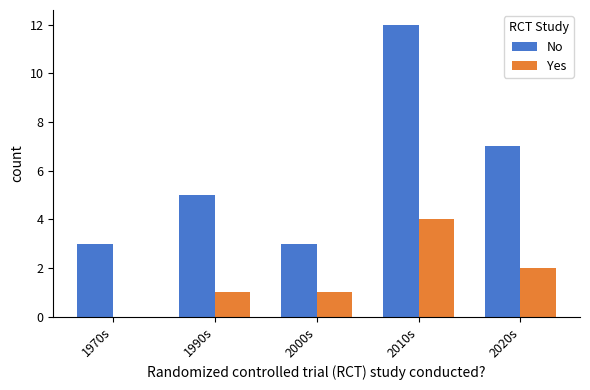

At which category is the sum across all series the highest?

2010s